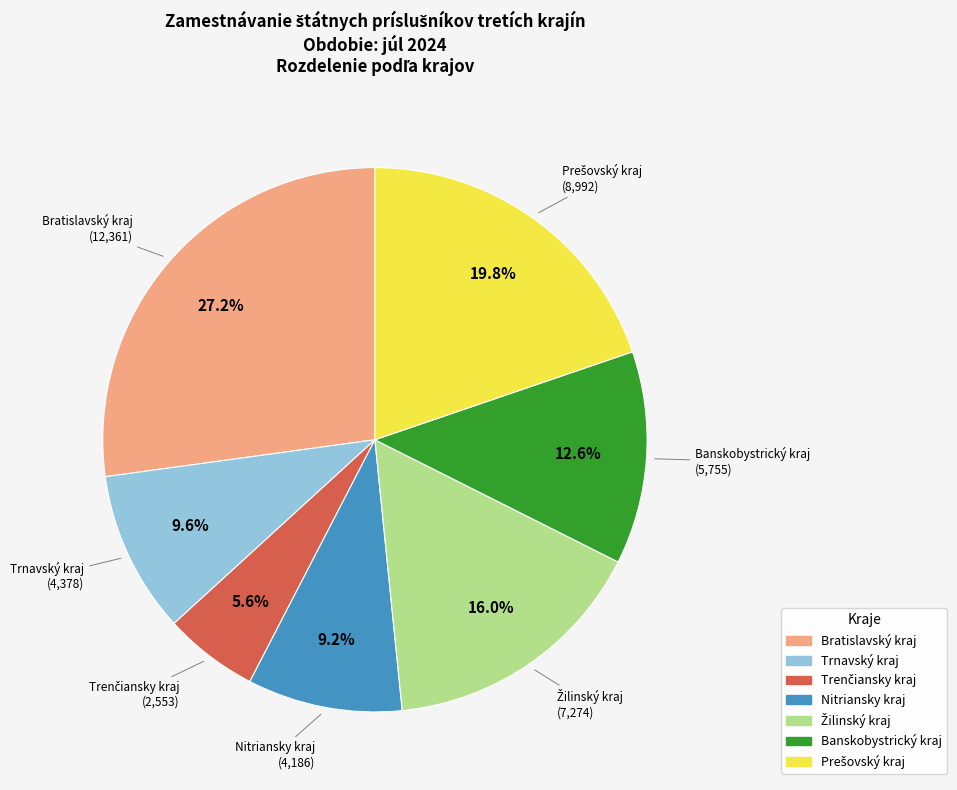

Is there any slice that represents more than half of the pie?

No